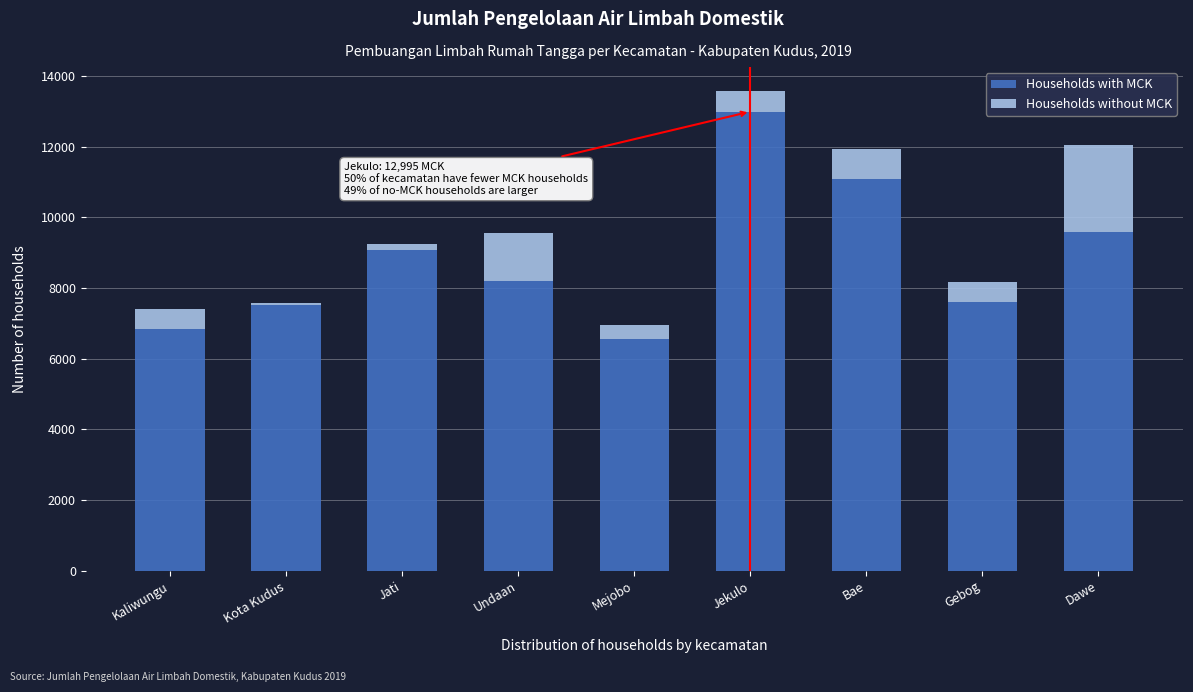

Reading left to right, what are the values for Households with MCK?

6837	7513	9081	8188	6561	12995	11075	7601	9597